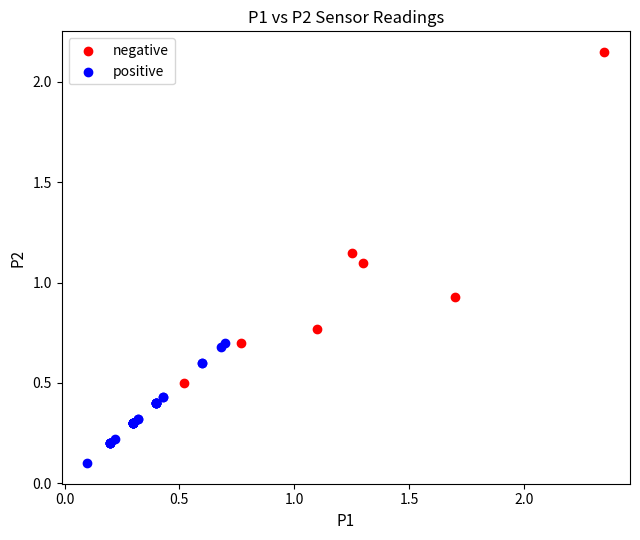

Which series contains the lowest Y value?

positive